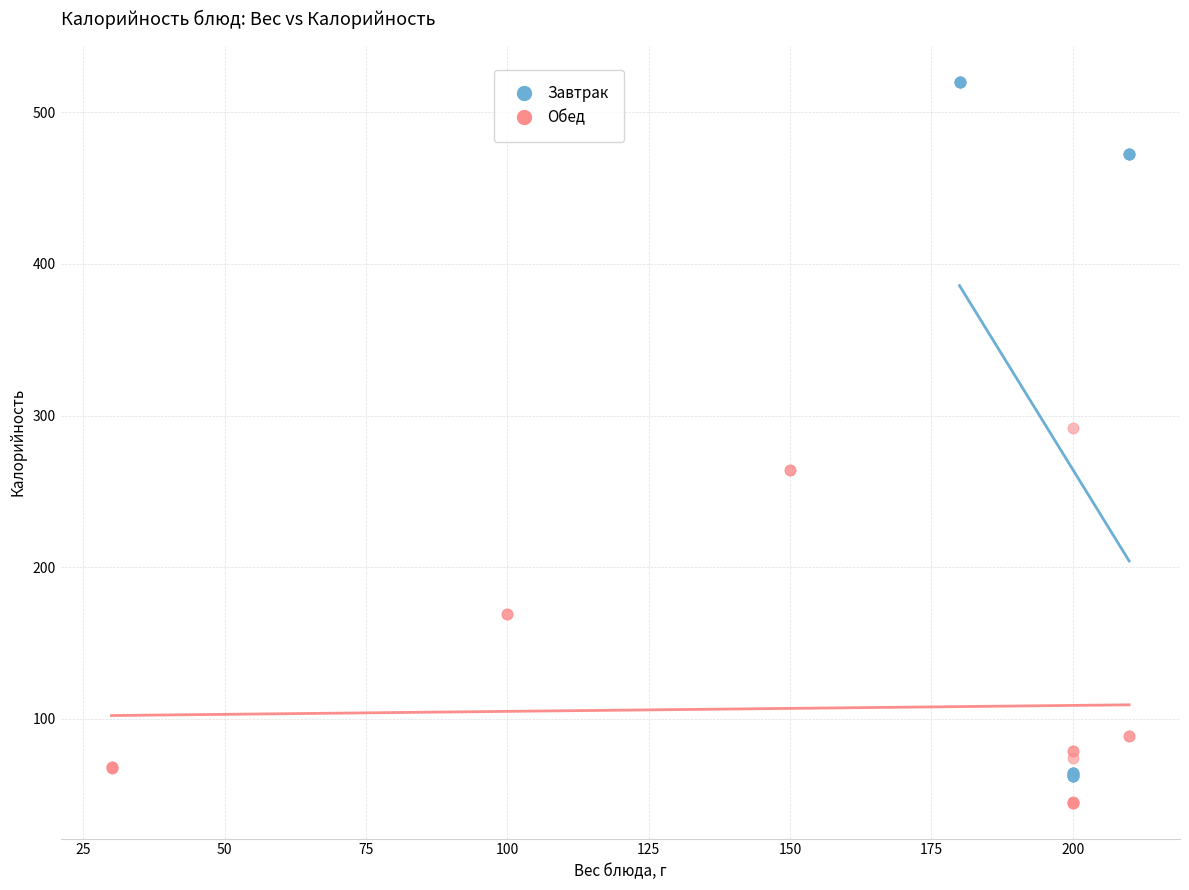

What are all the series names shown in the legend?

Завтрак, Обед